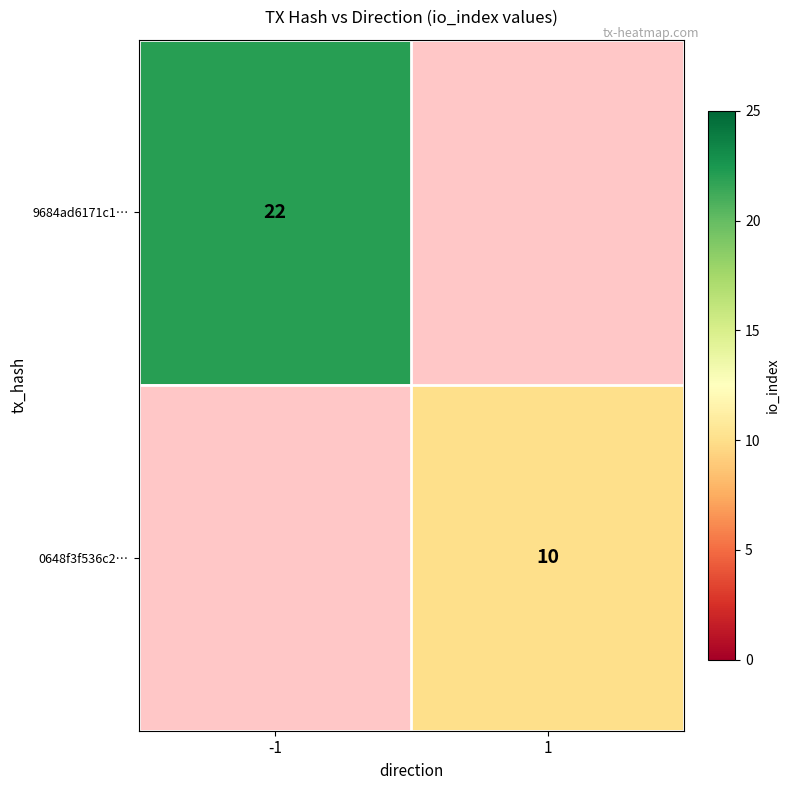

Is the value of 9684ad6171c1… at -1 greater than the value of 0648f3f536c2… at 1?

Yes